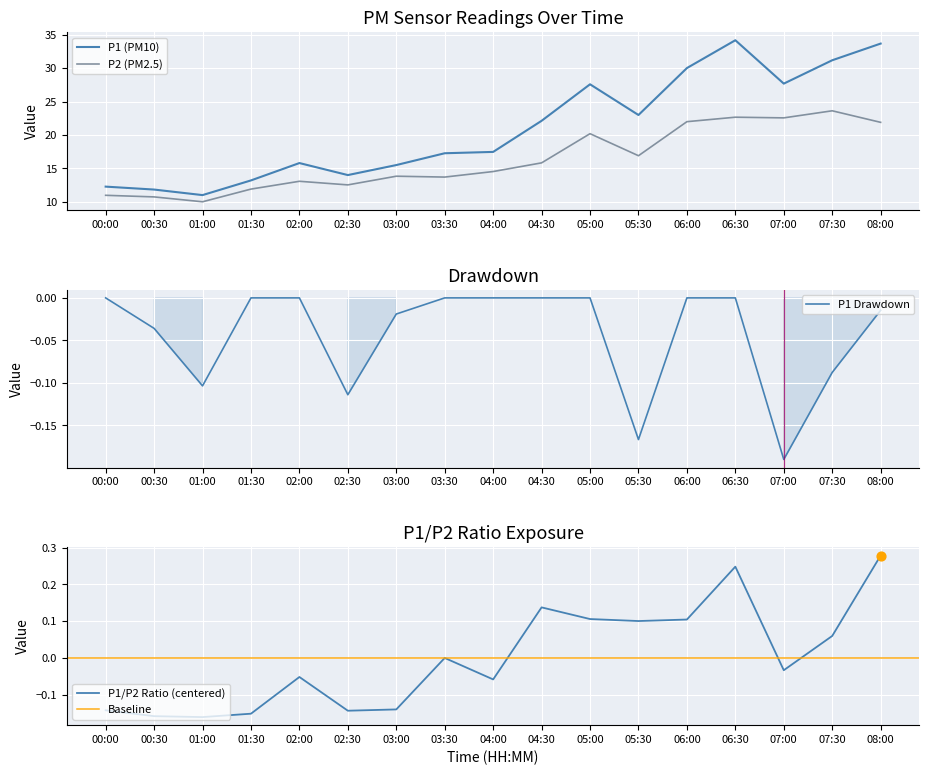

Is it true that P1 (PM10) equals 8.3 at 08:00?

False